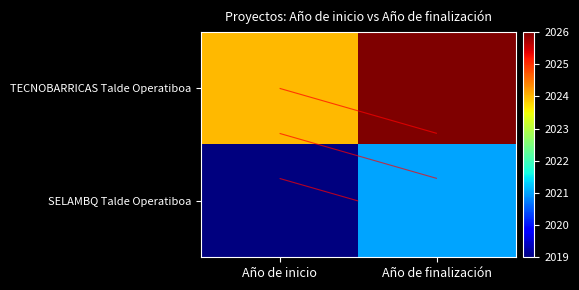

What is the lowest value of the SELAMBQ Talde Operatiboa series?

2019